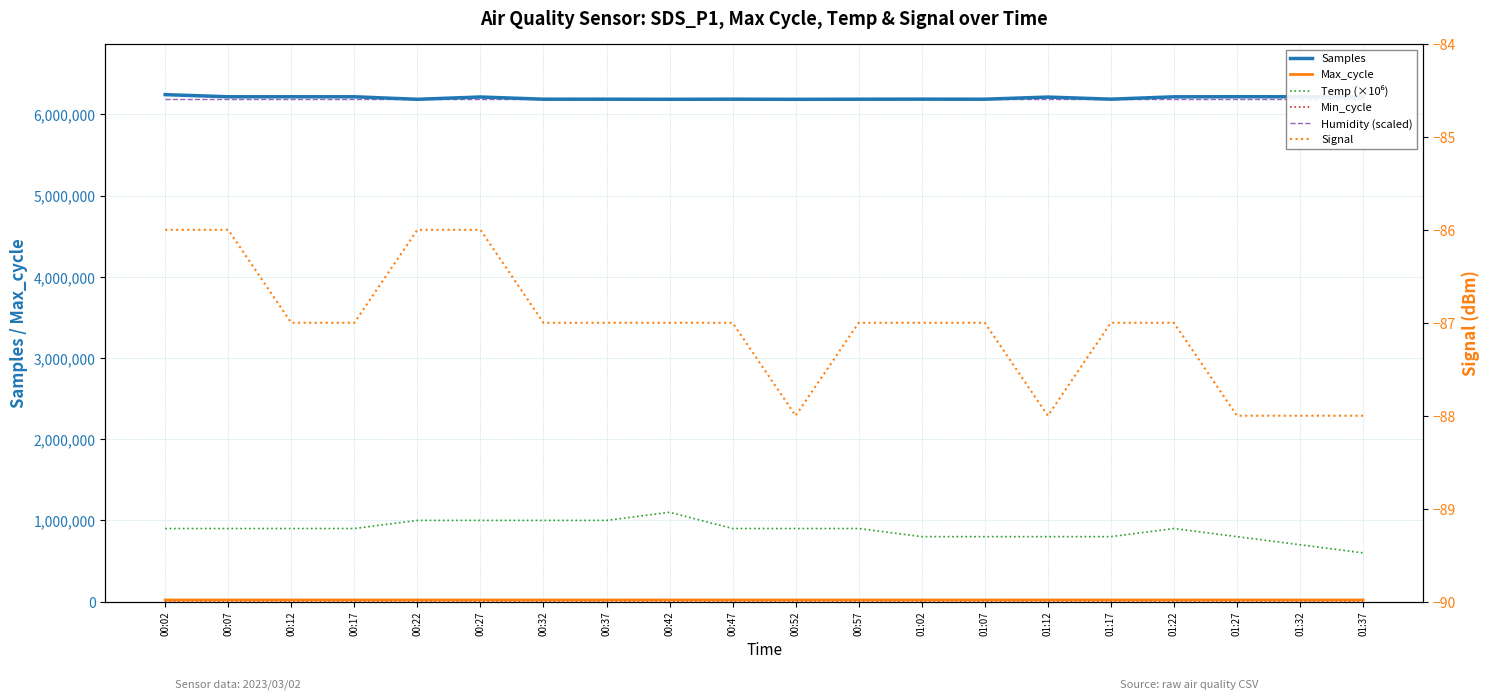

How many lines are shown in the chart?

6